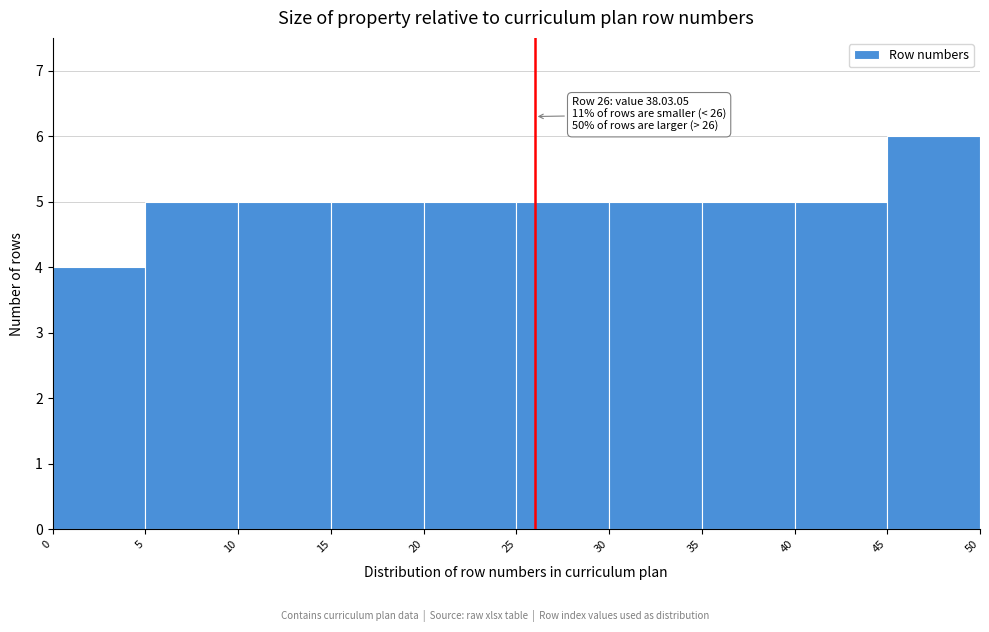

Which range on the x-axis has the tallest bar?

45 to 50